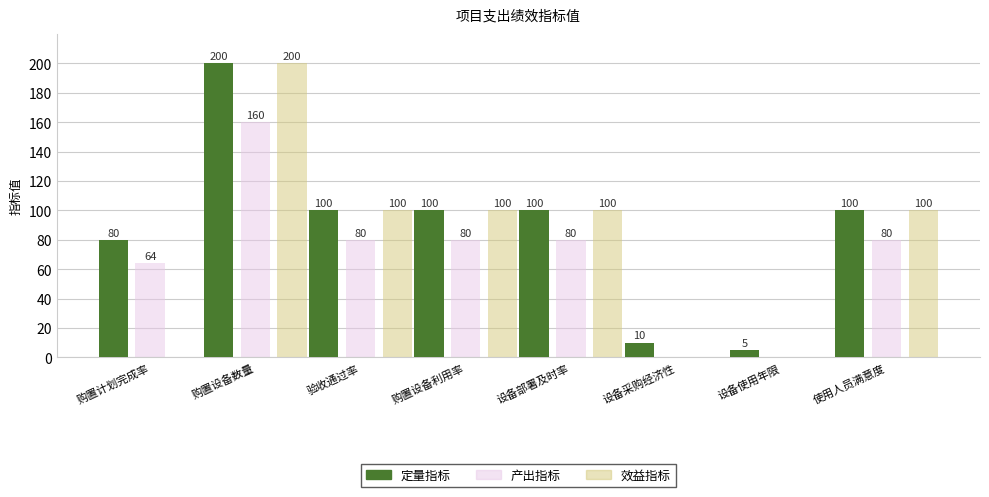

Which category has the highest value in the 效益指标 series?

购置设备数量